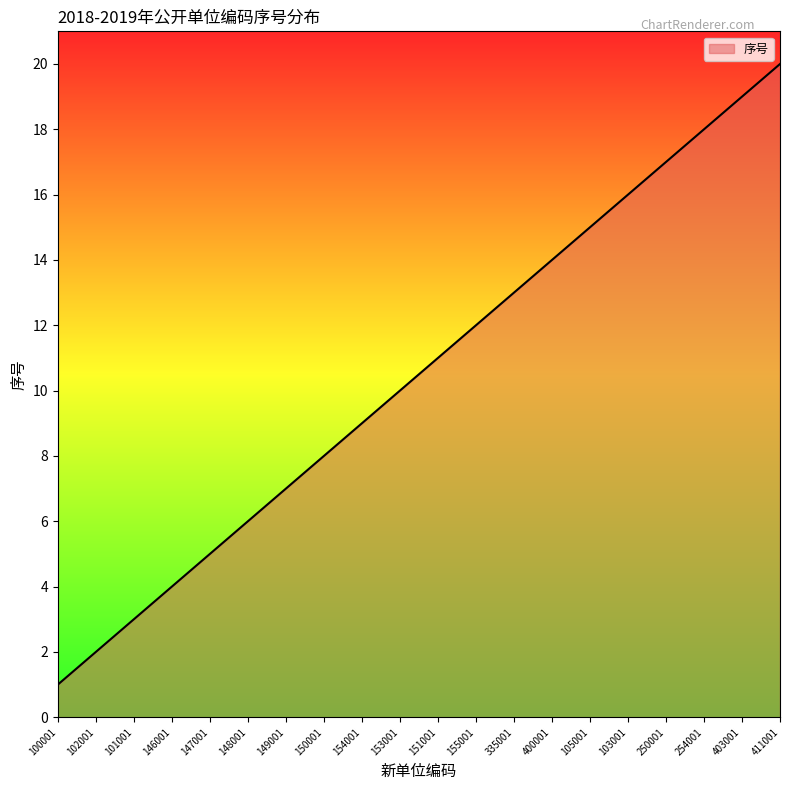

How many lines are shown in the chart?

1